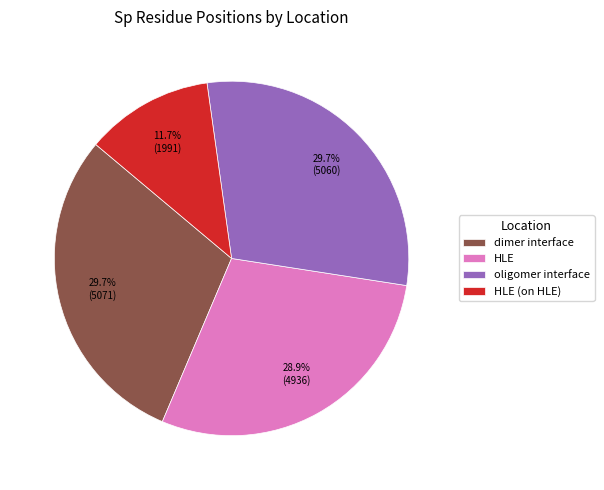

How much of the chart is everything except HLE?

71.1%